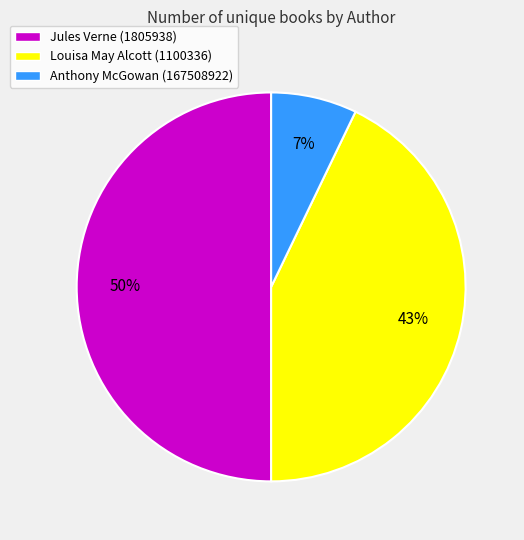

Which has a higher value, Anthony McGowan (167508922) or Jules Verne (1805938)?

Jules Verne (1805938)